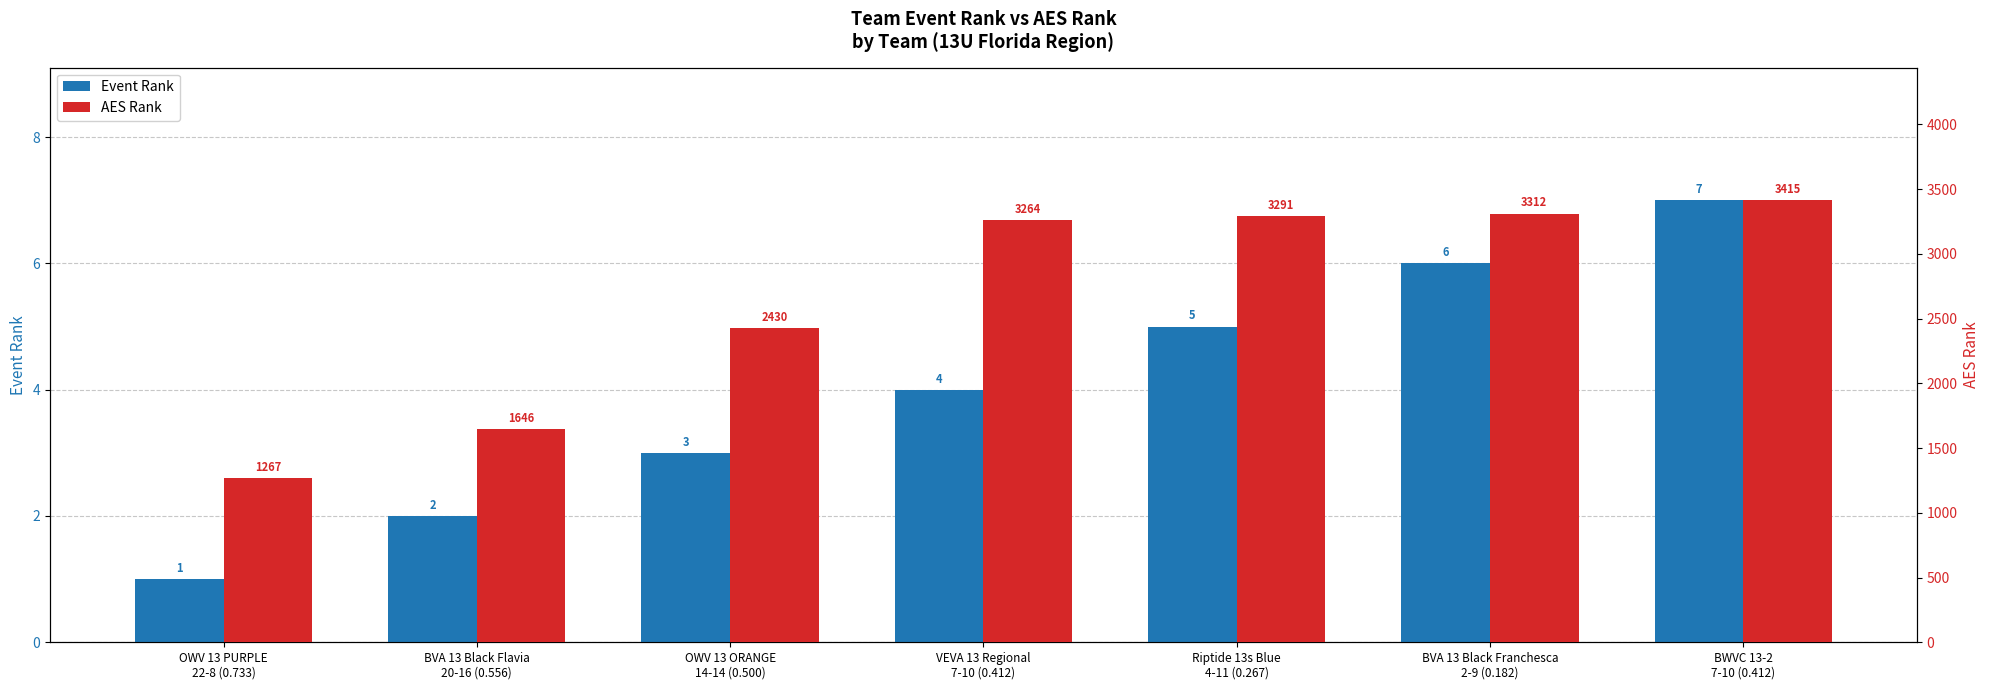

True or false: AES Rank has a value of 1360 at BVA 13 Black Franchesca
2-9 (0.182).

False